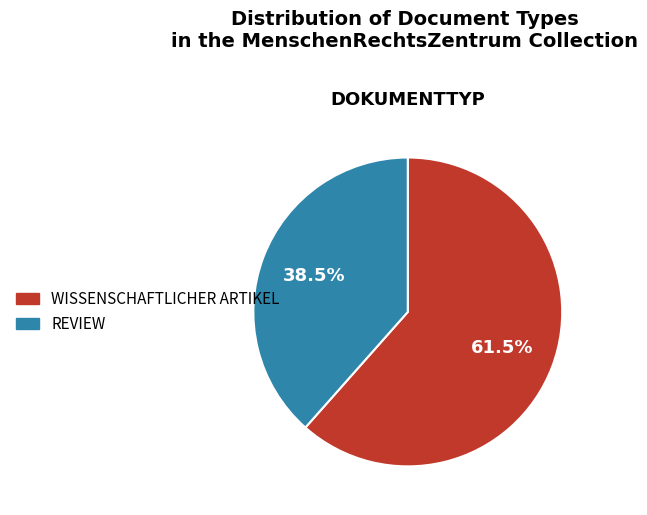

Which category accounts for the majority?

Wissenschaftlicher Artikel